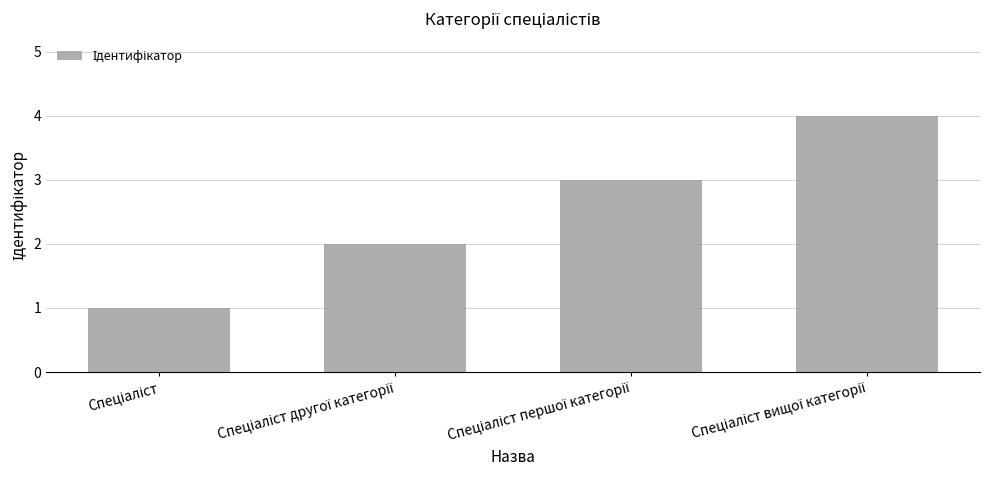

What is the difference between the maximum and minimum values?

3